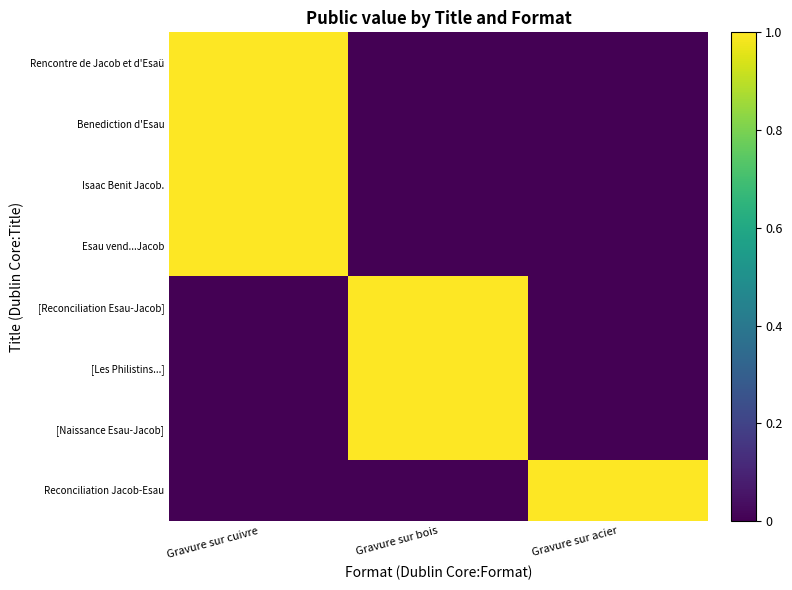

Between Gravure sur cuivre and Gravure sur bois, which series saw the biggest shift?

Rencontre de Jacob et d'Esaü